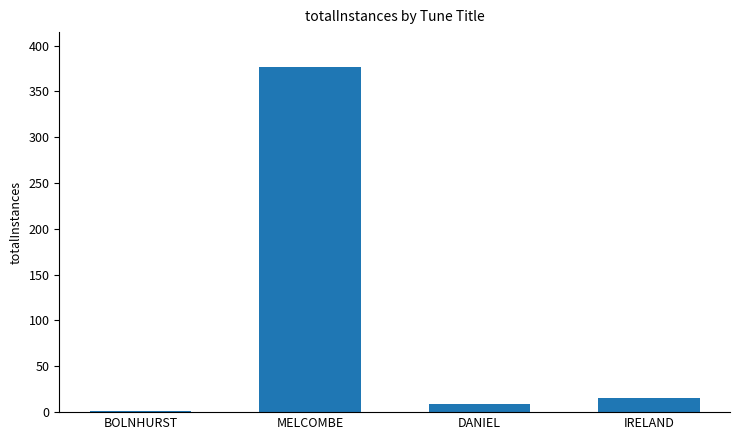

Is it true that the value at MELCOMBE is 377?

True